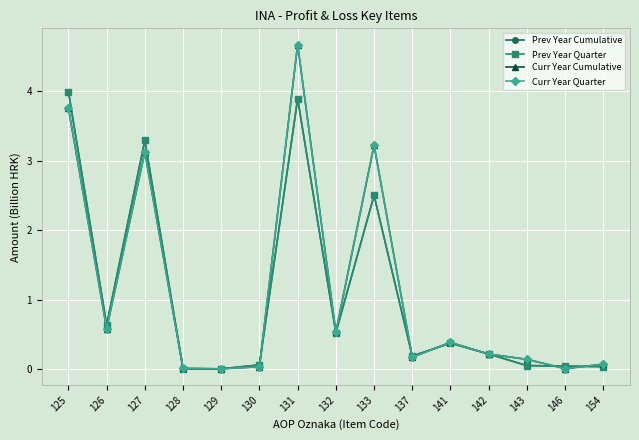

Does the chart have visible grid lines?

Yes